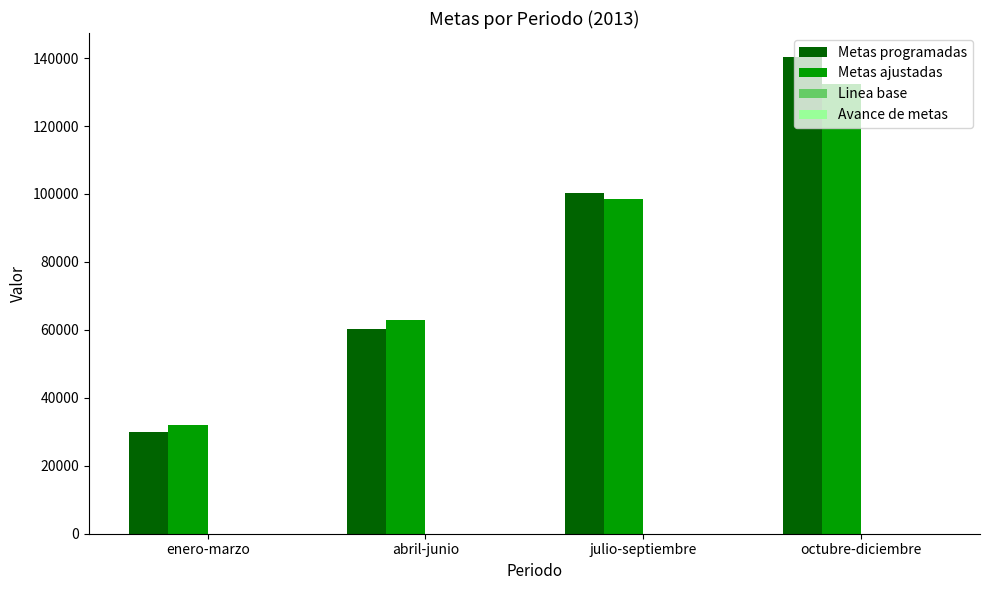

The Metas ajustadas series shows 32068 at enero-marzo. True or false?

True